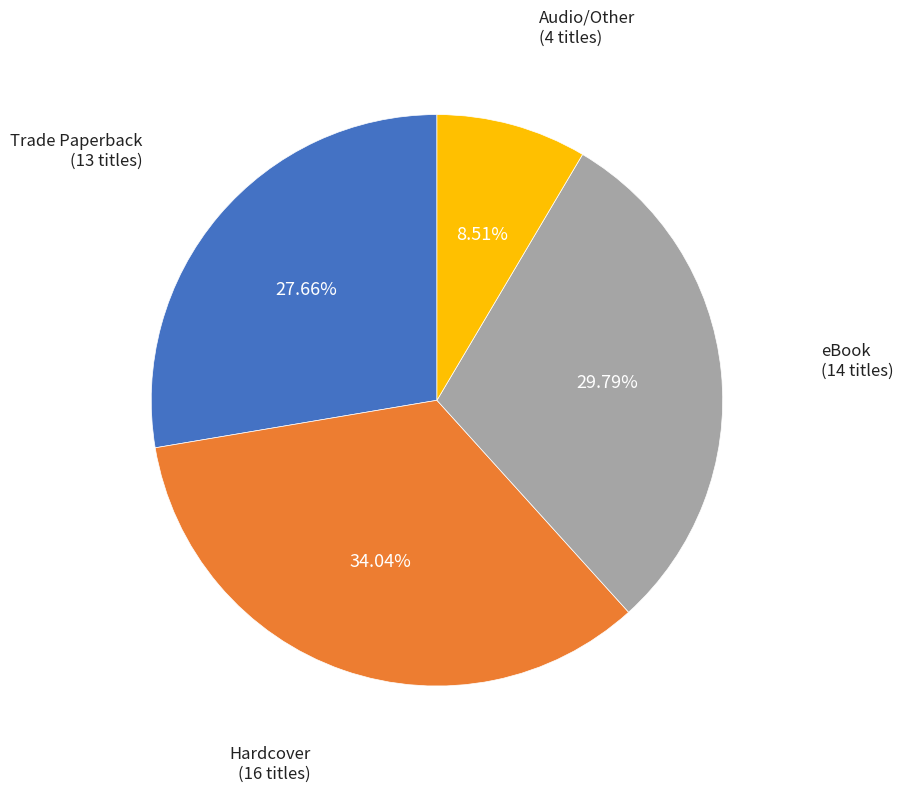

Is there a majority slice in this chart?

No